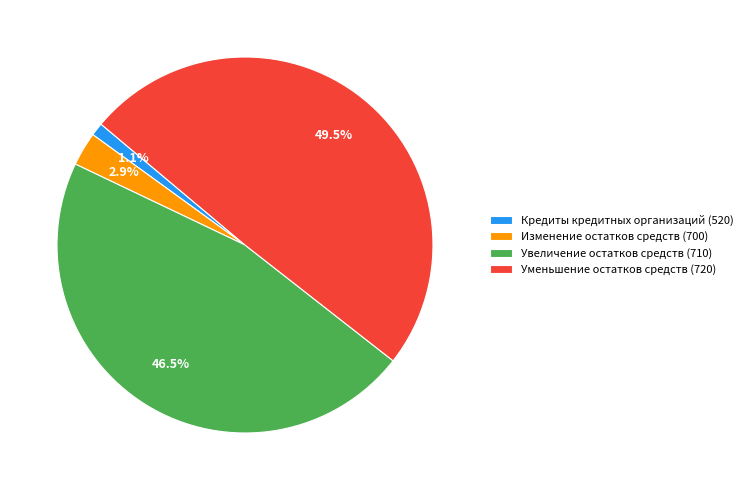

What percentage is the Изменение остатков средств (700) slice, to the nearest percent?

3%